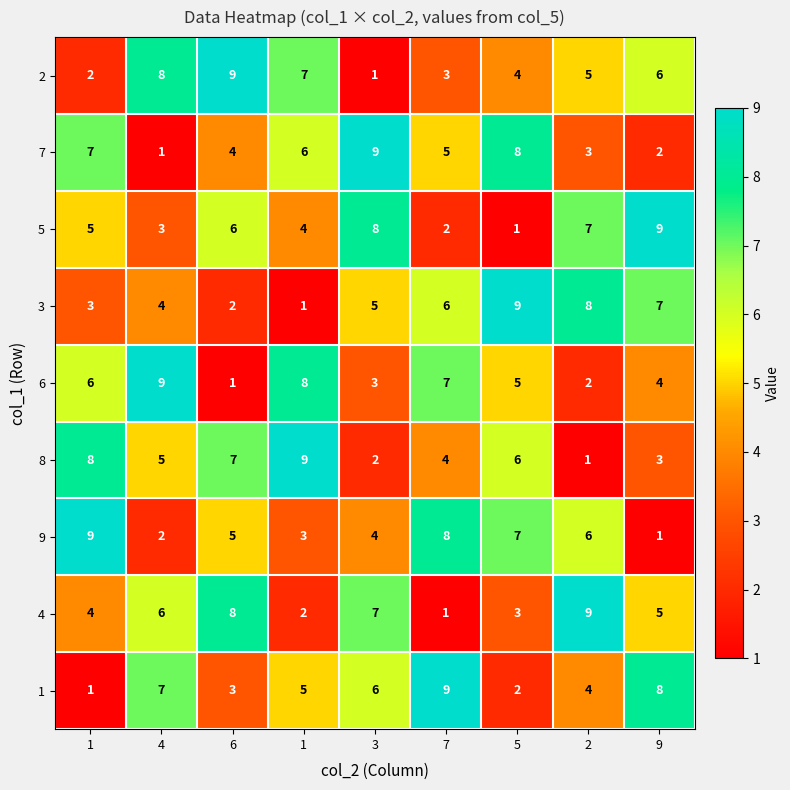

How many data points in 4 are less than 5?

4